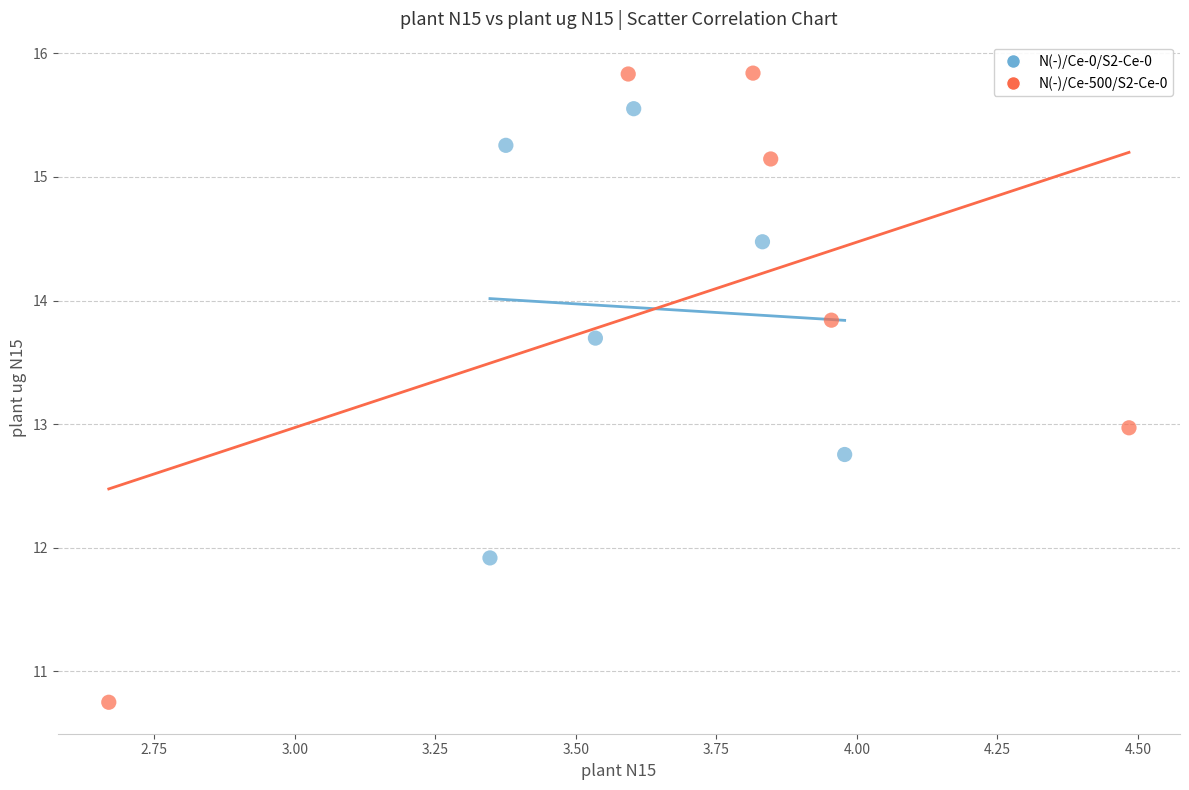

Which series reaches the maximum Y coordinate?

N(-)/Ce-500/S2-Ce-0